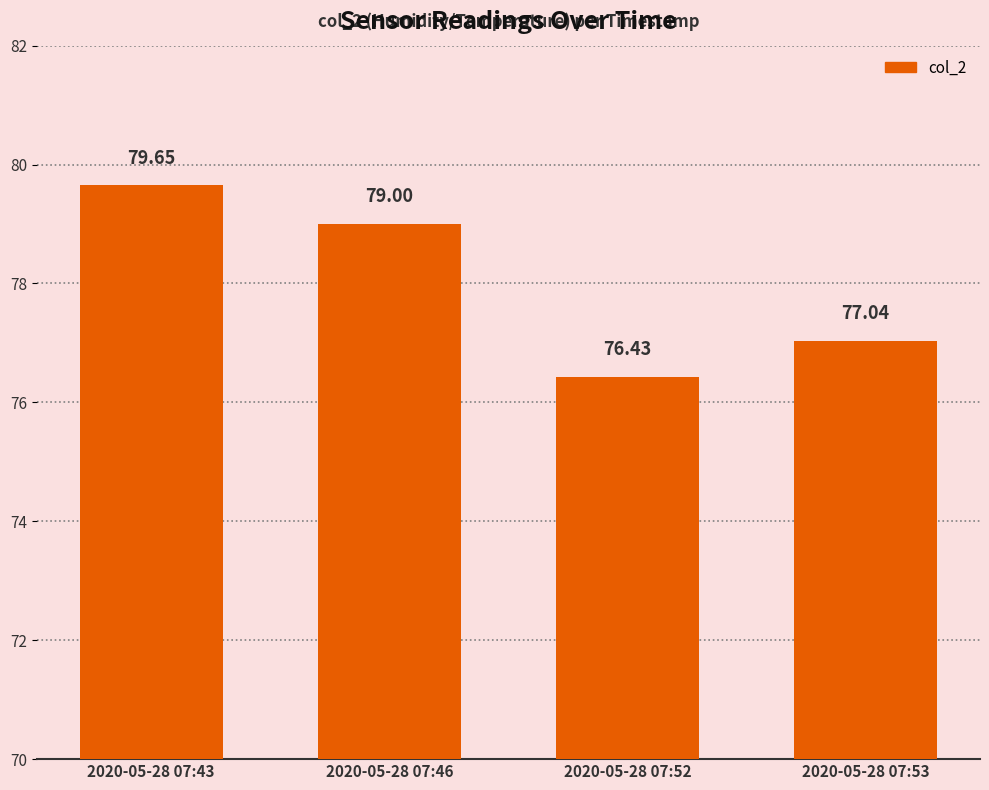

Reading right to left, list all the values displayed in this chart.

2020-05-28 07:53=77.0	2020-05-28 07:52=76.4	2020-05-28 07:46=79.0	2020-05-28 07:43=79.7